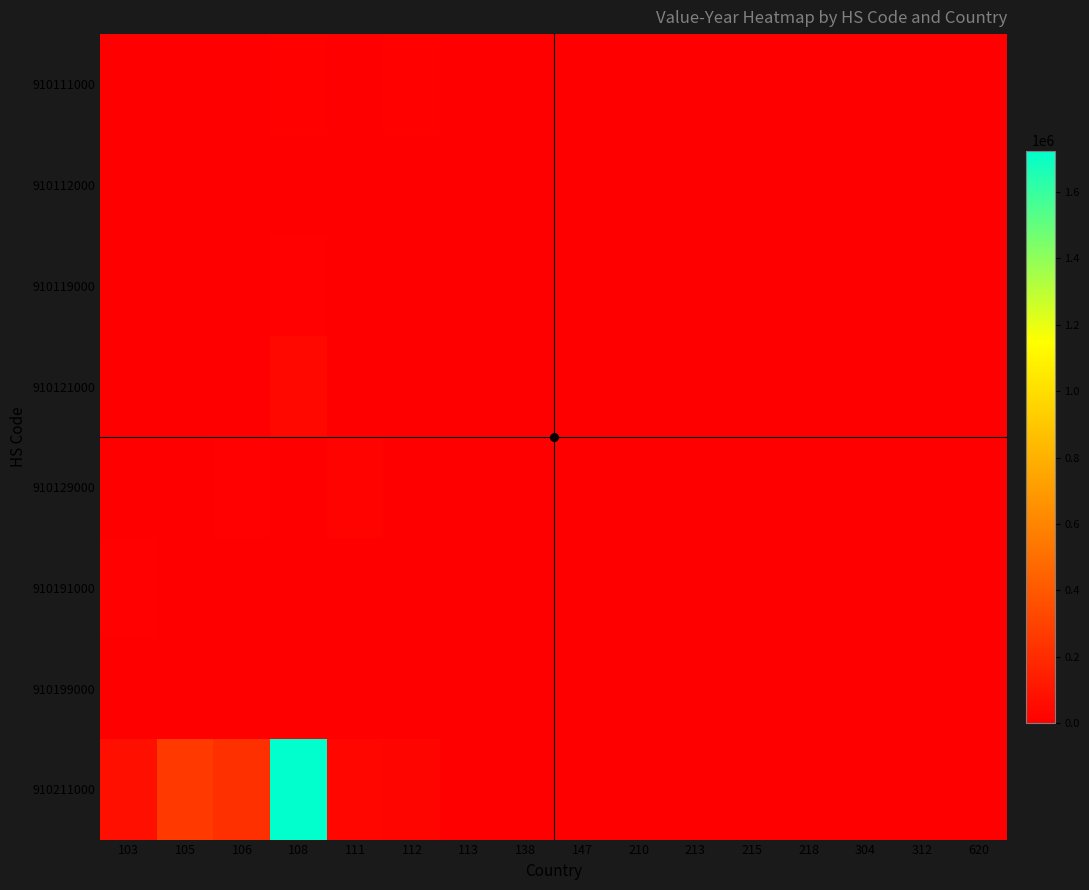

Rank the series at 215 from highest to lowest value.

910121000, 910111000, 910112000, 910119000, 910129000, 910191000, 910199000, 910211000